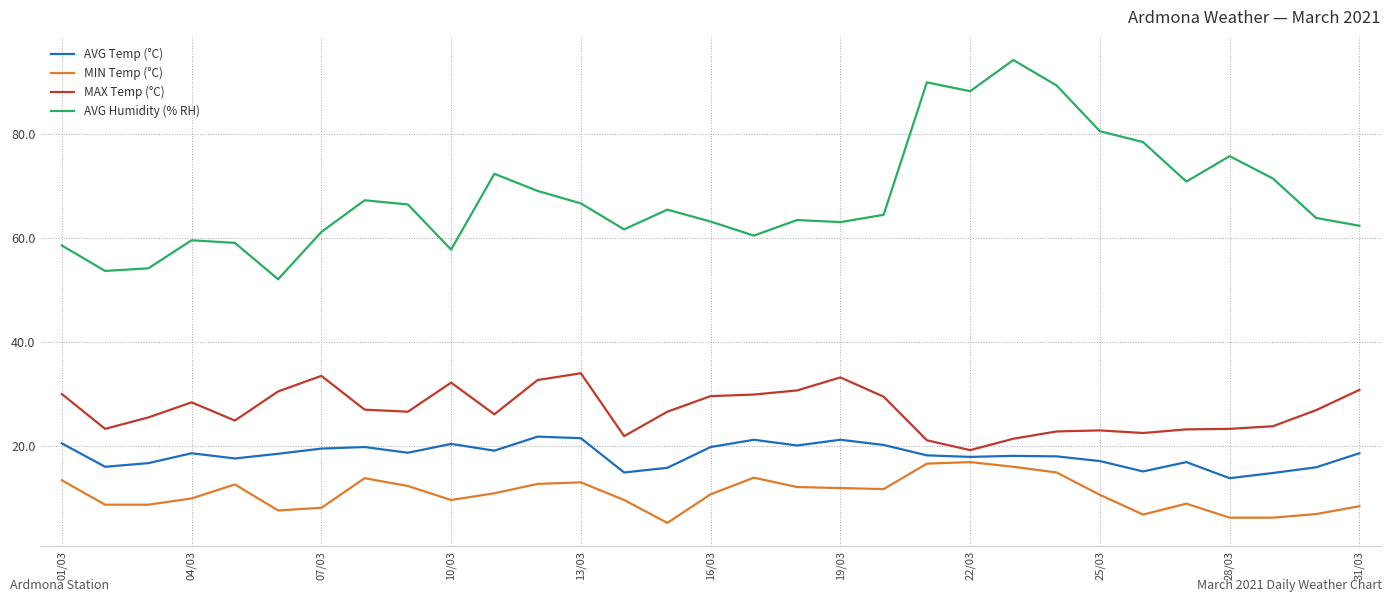

True or false: MAX Temp (°C) and MIN Temp (°C) intersect in this chart.

False